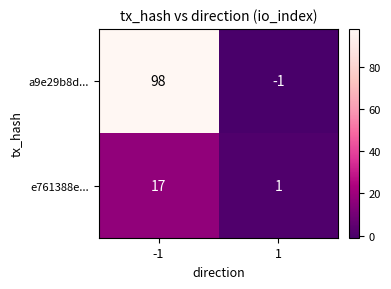

The value of a9e29b8d... at -1 is 98. True or false?

True